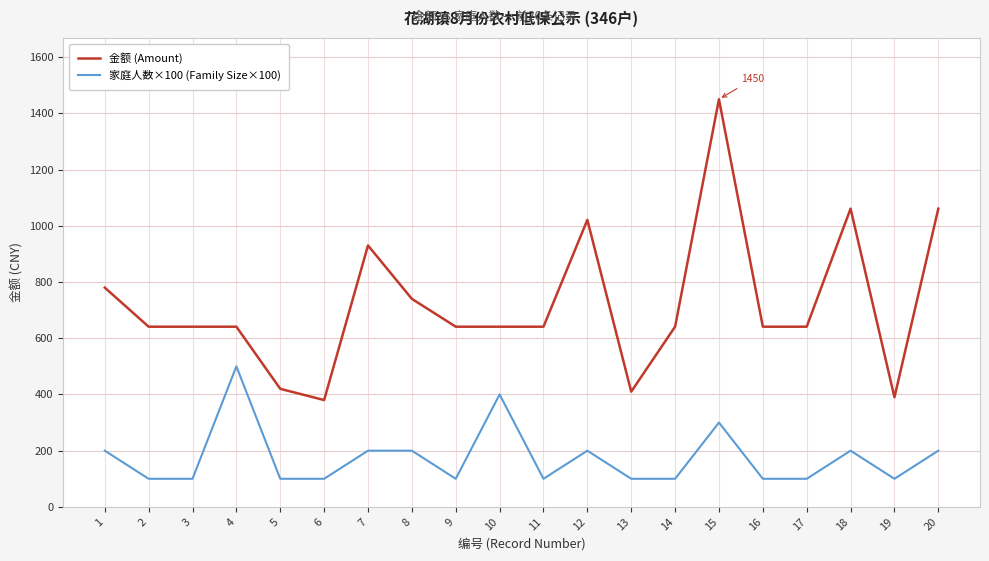

What is the minimum value shown in the chart?

100